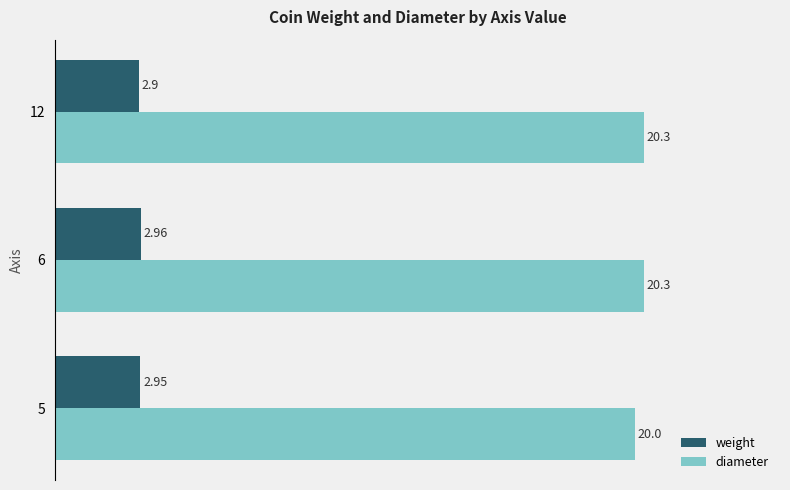

Rank the series by their average value, from highest to lowest.

diameter, weight